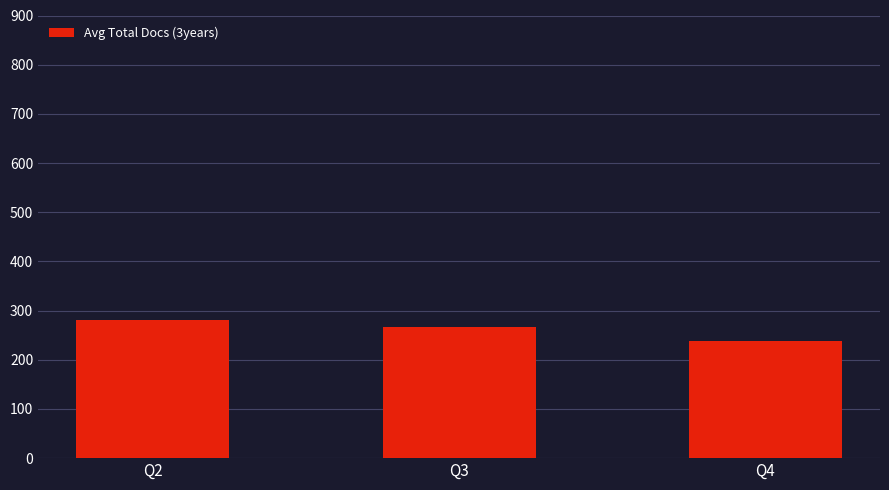

What is the ratio of the value at Q4 to the value at Q3?

0.9